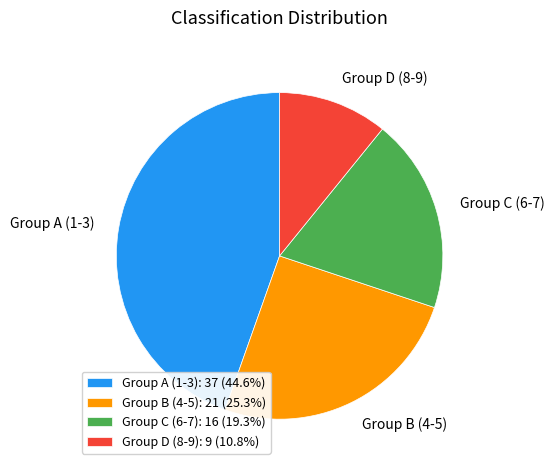

Count the number of slices in the pie.

4